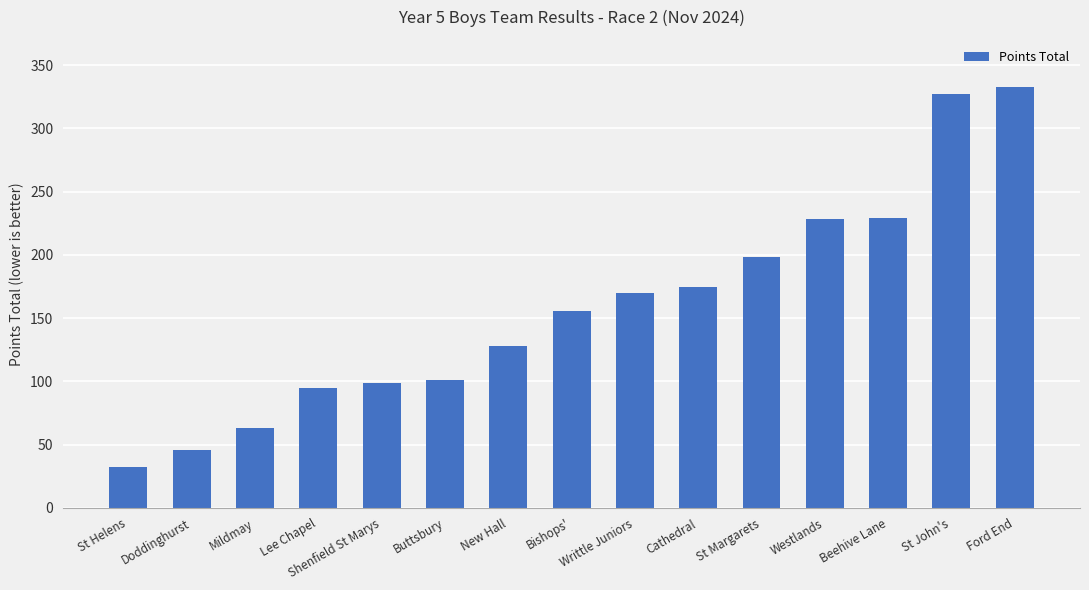

What is the value of the 12th bar from the left?

228